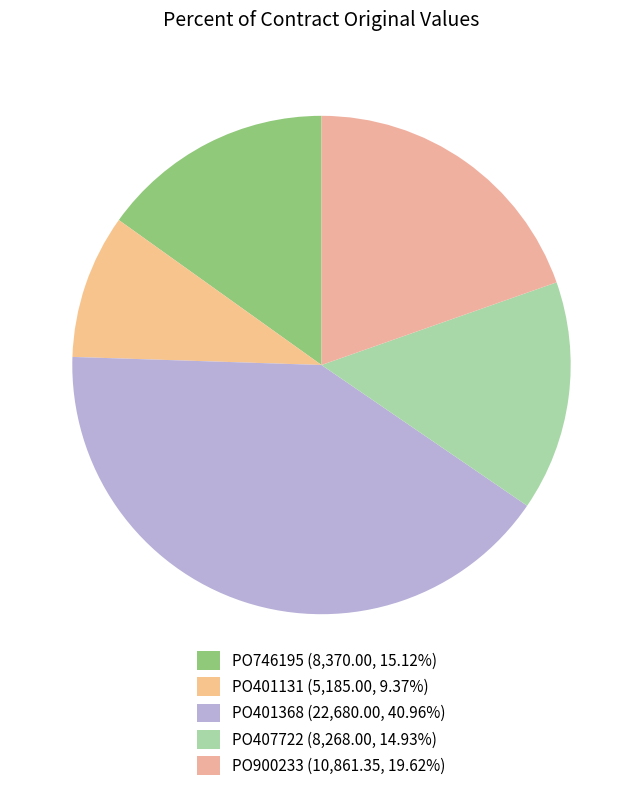

Rank the categories by value from lowest to highest.

PO401131, PO407722, PO746195, PO900233, PO401368